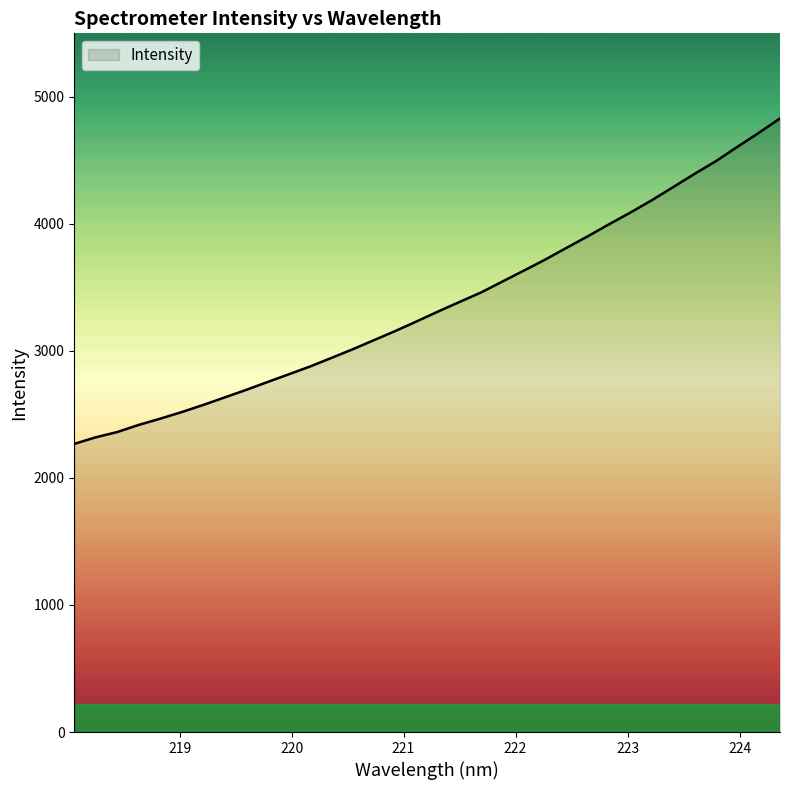

True or false: there are more than 2 points higher than both neighbors.

False